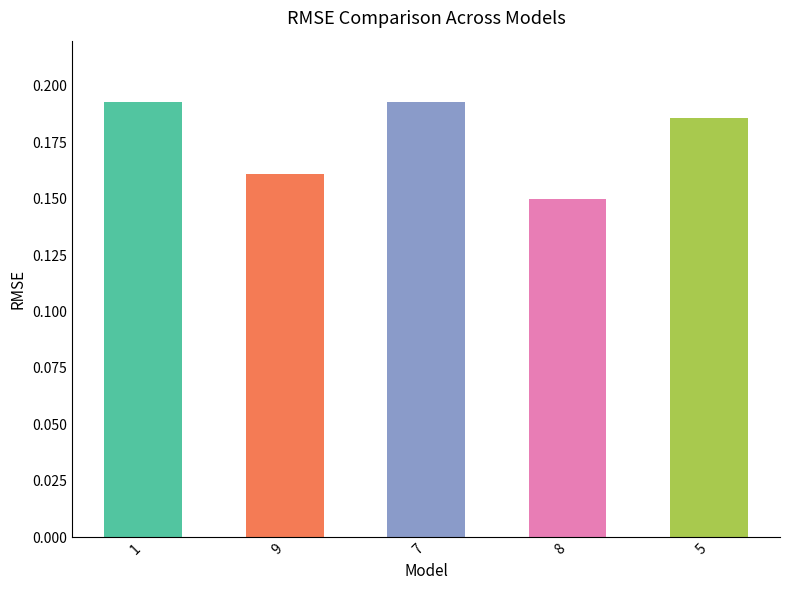

Which label corresponds to the smallest value in the chart?

8